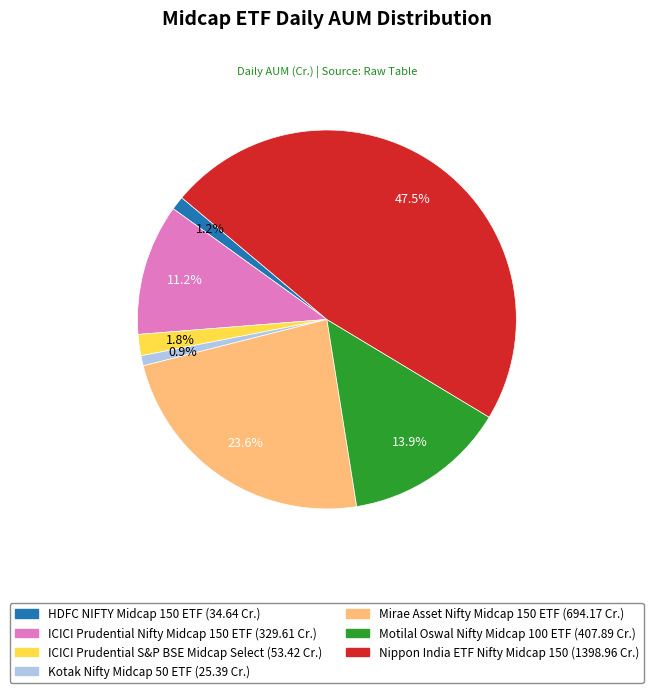

How many segments does this pie chart have?

7